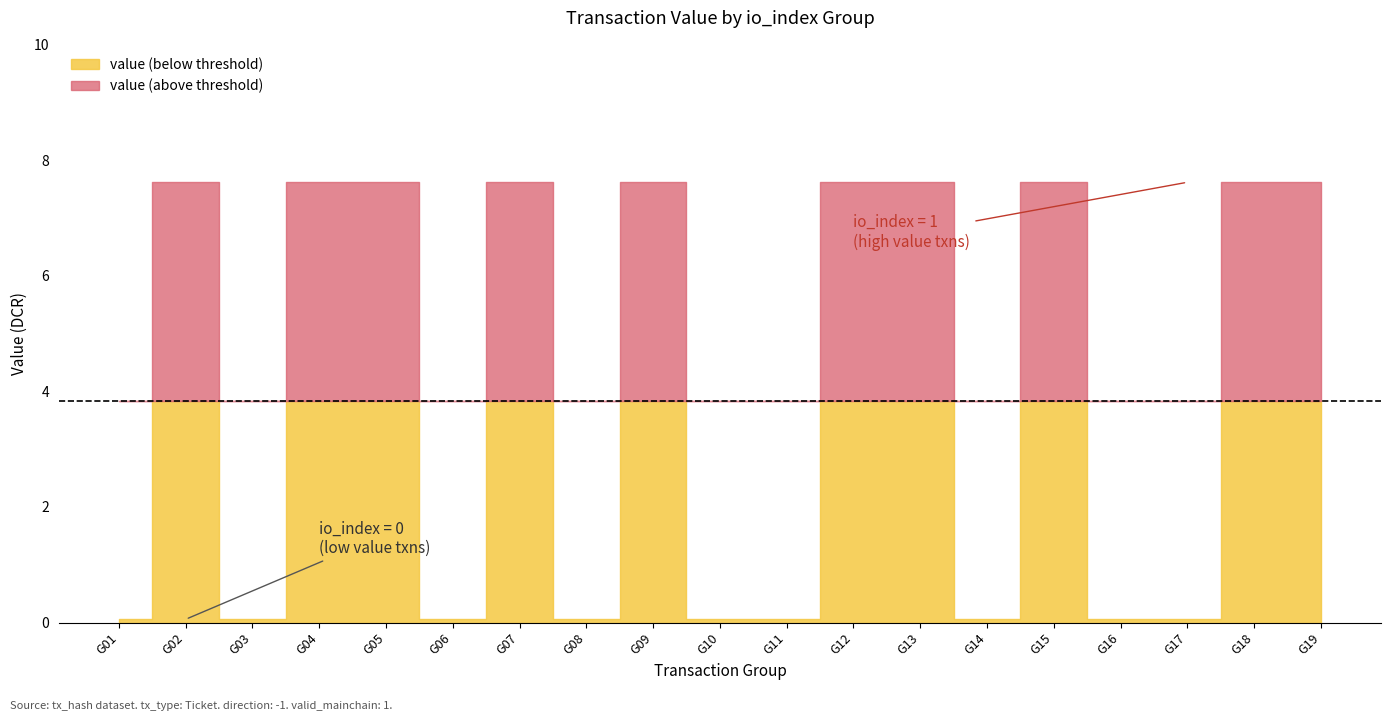

The value_total series shows 0.0 at 16. True or false?

False